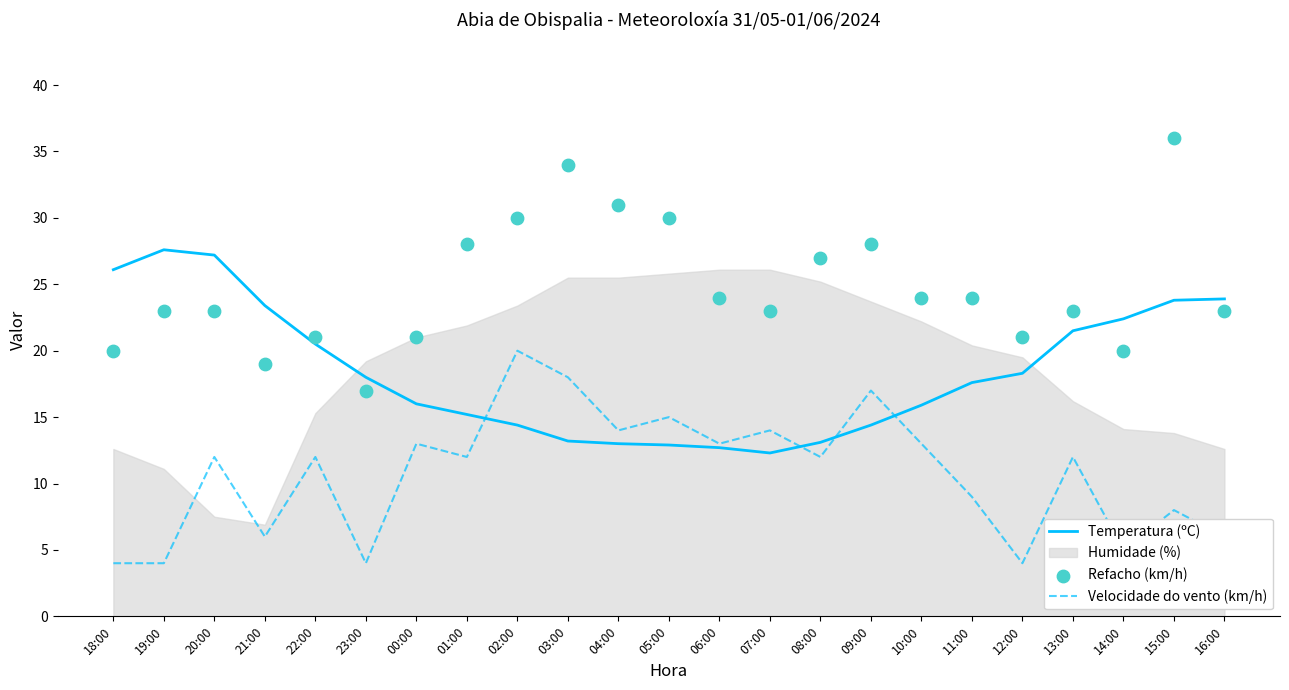

Which series contains the lowest Y value?

Velocidade do vento (km/h)